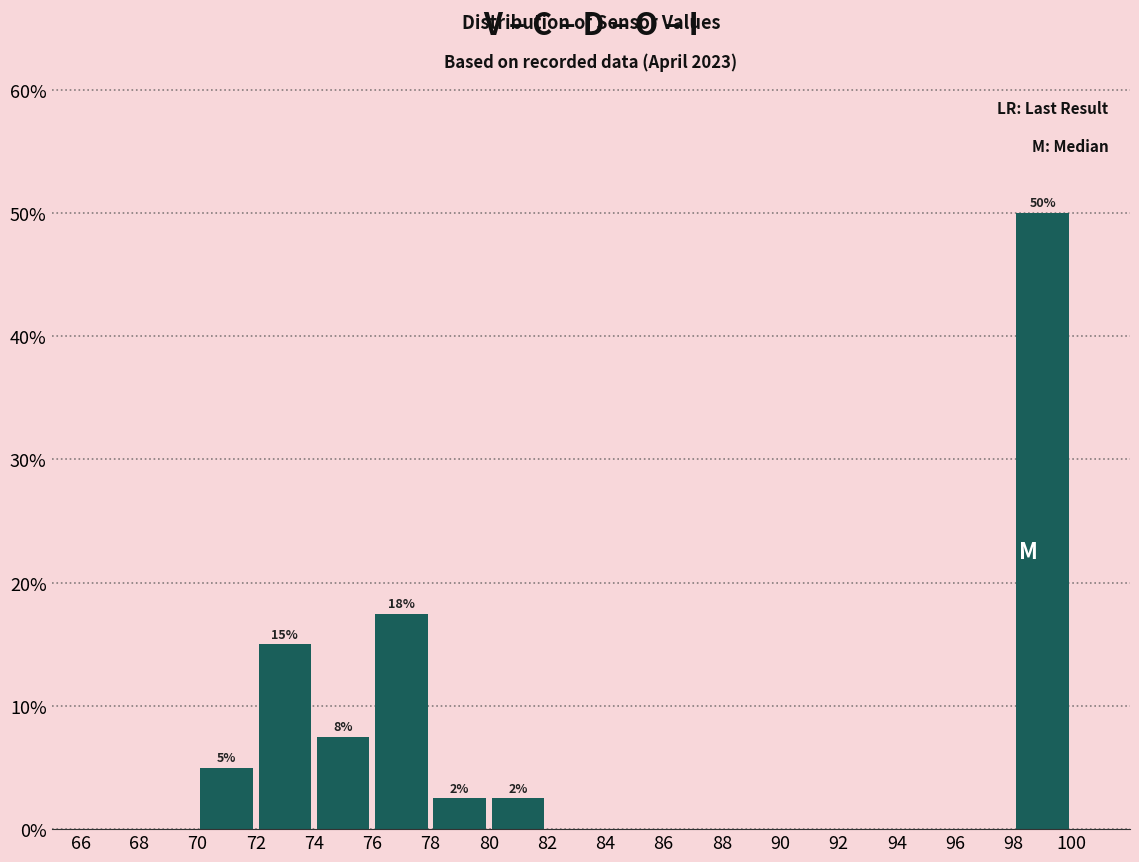

Which range on the x-axis has the tallest bar?

98 to 100